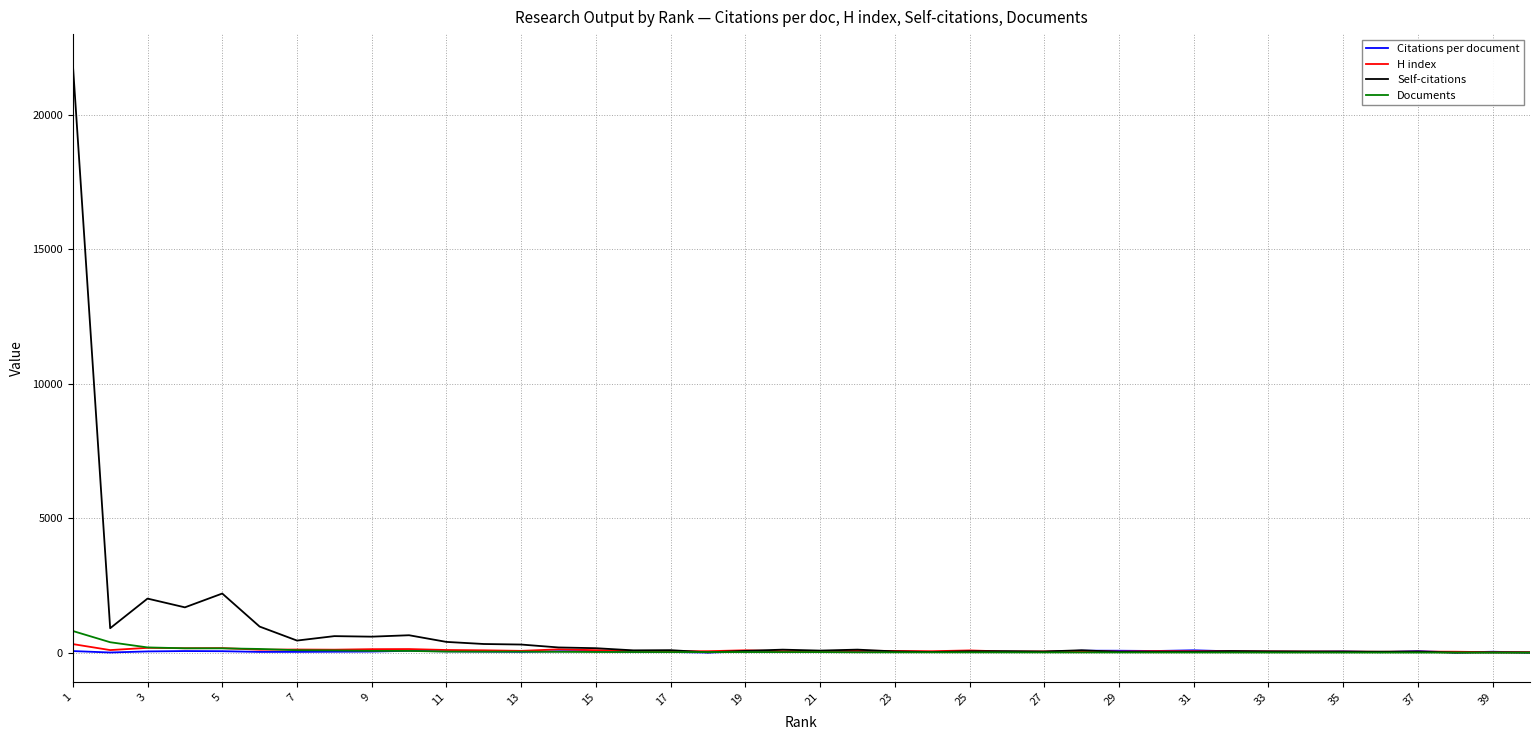

What is the maximum value shown in the chart?

21907.0